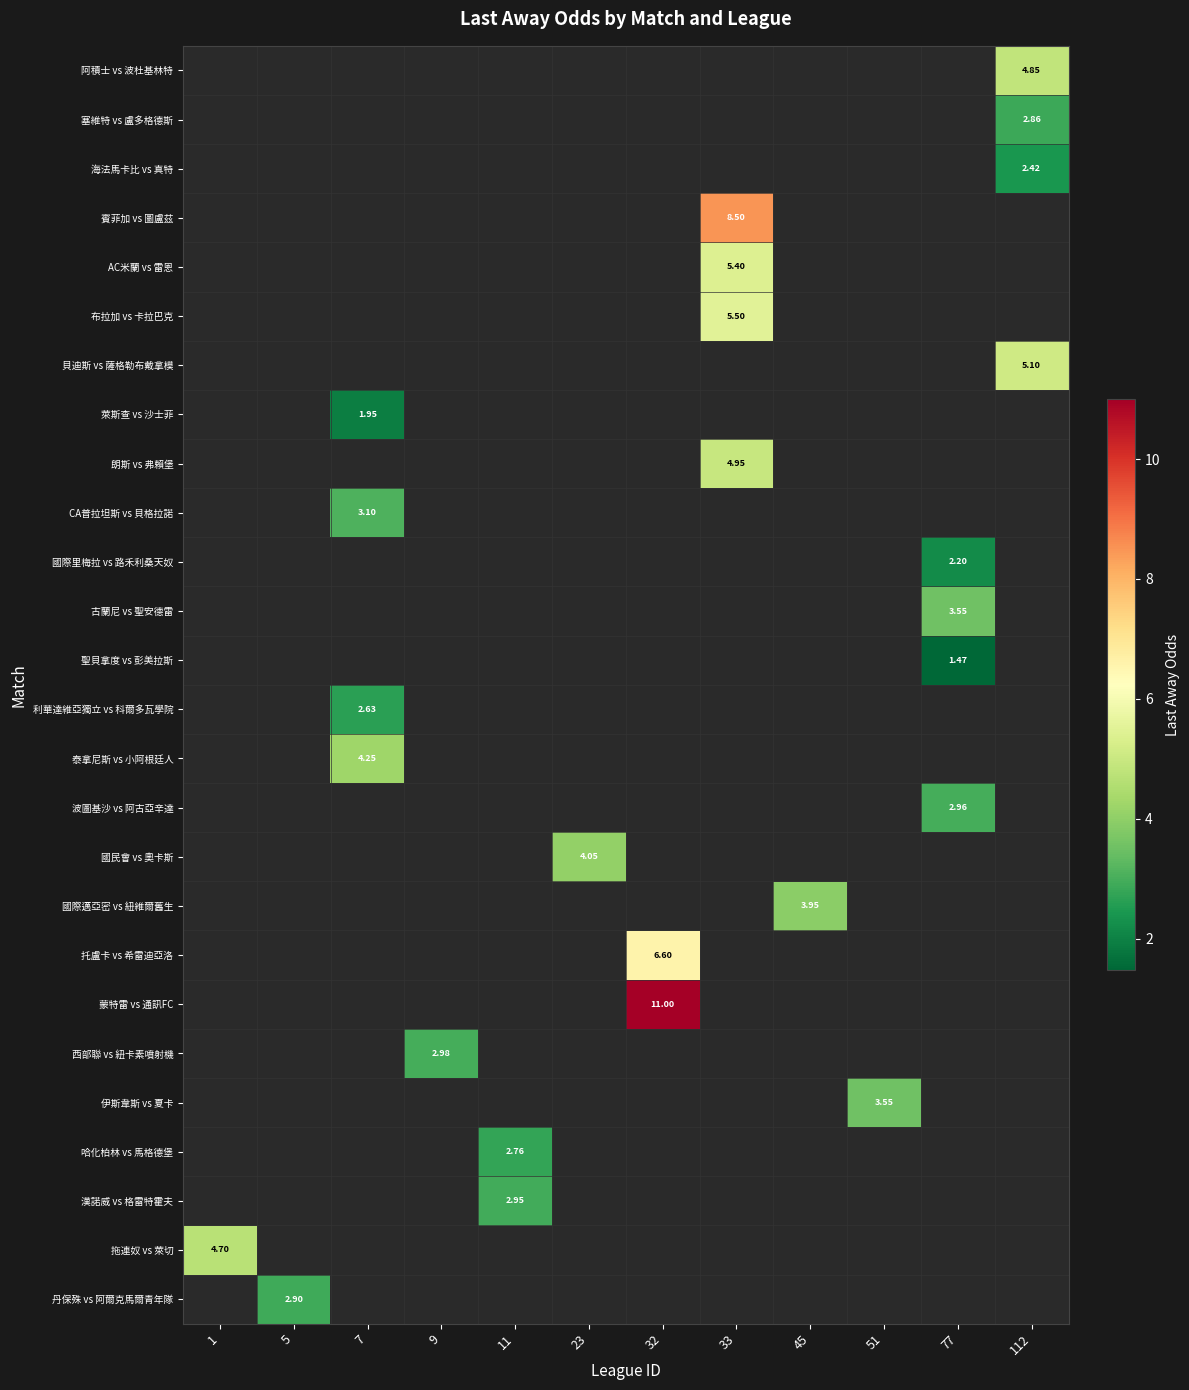

How many positive values does the row_0 series have?

1